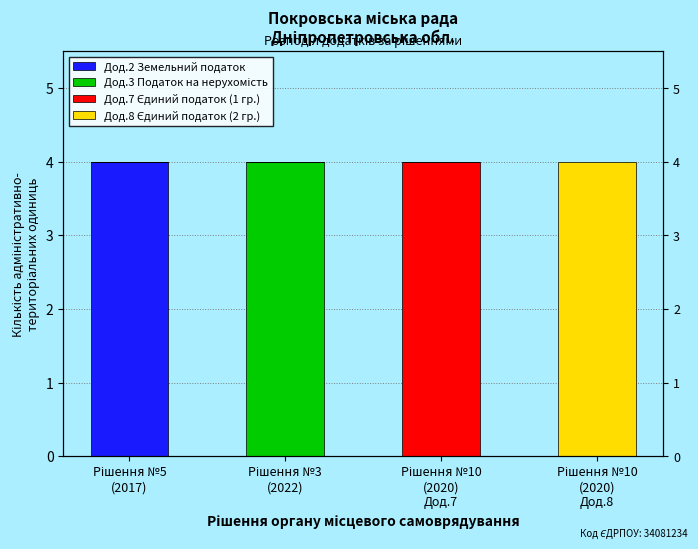

At how many categories does at least one series exceed 2?

4